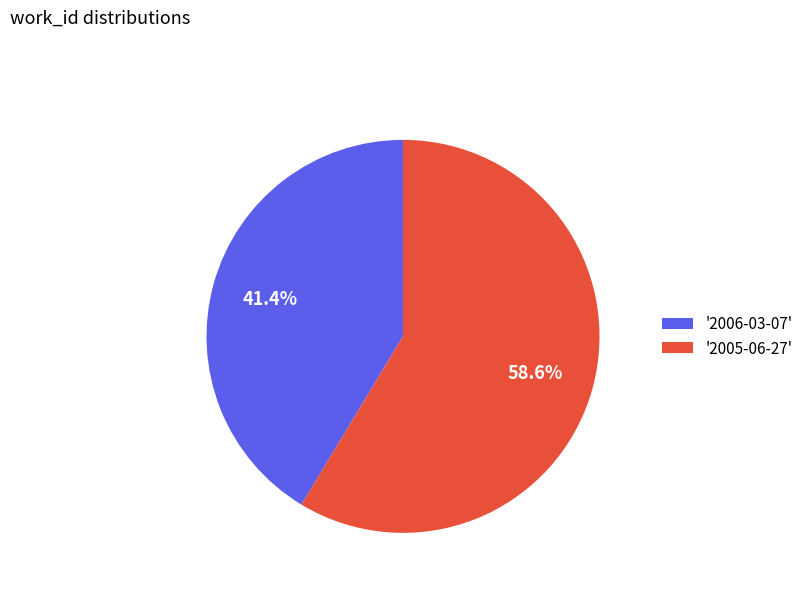

Is the sum of '2006-03-07' and '2005-06-27' greater than half?

Yes